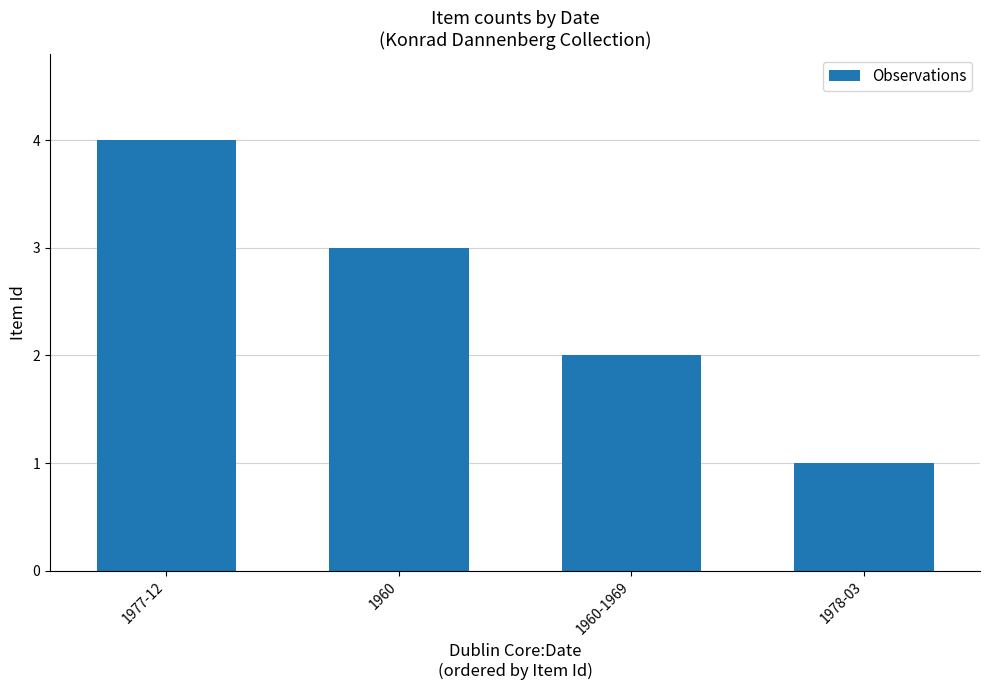

Count the values in the range 2 to 4.

3